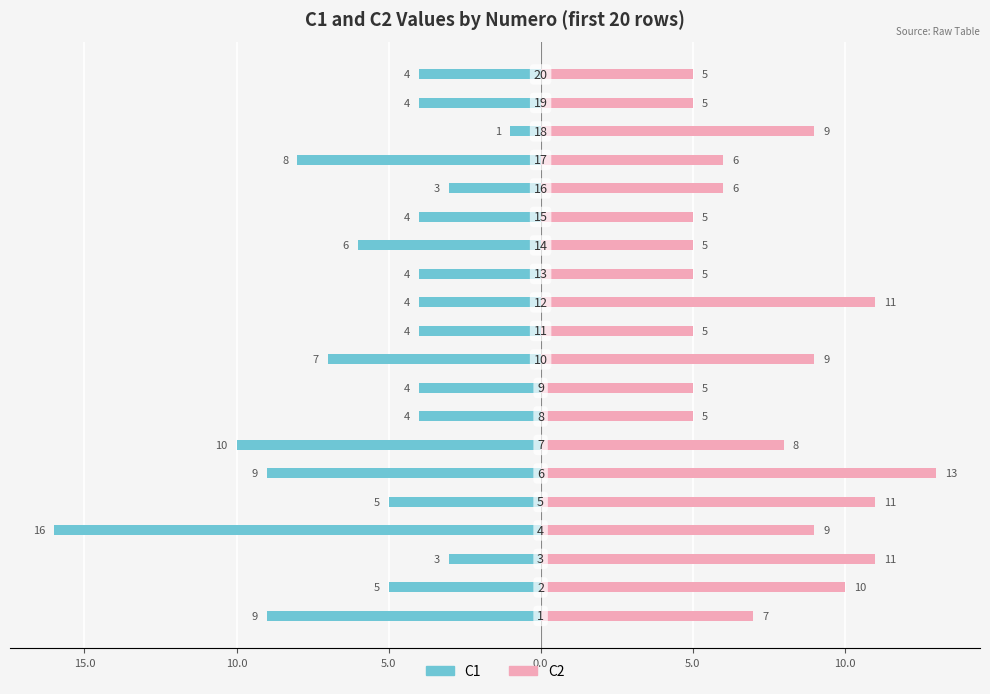

Which series has the largest total across all categories?

C2